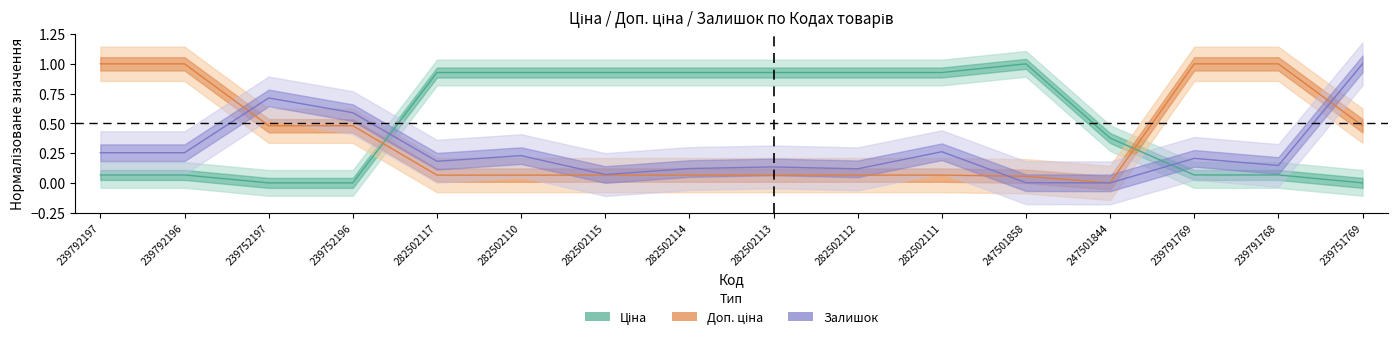

At which label does Доп. ціна reach its minimum?

247501844